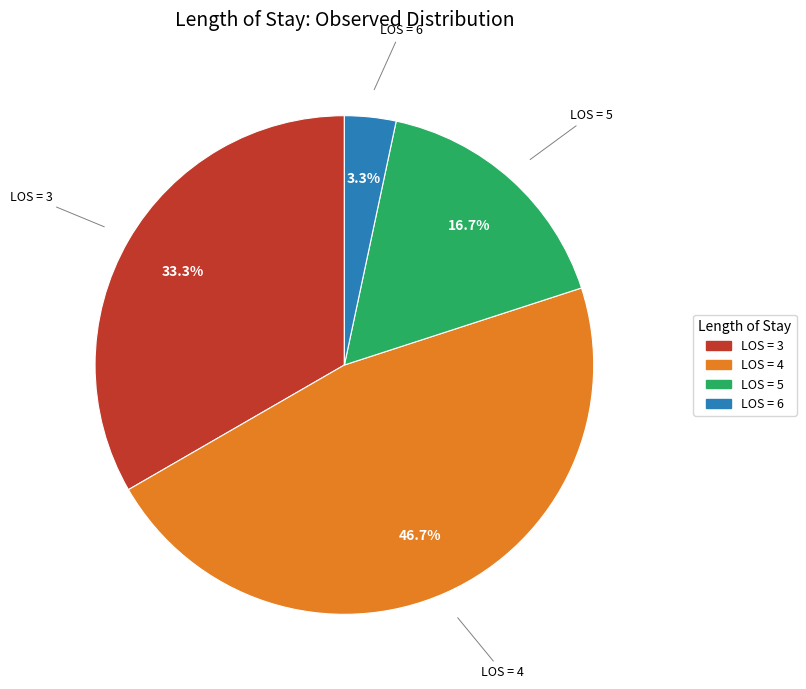

Is there a majority slice in this chart?

No